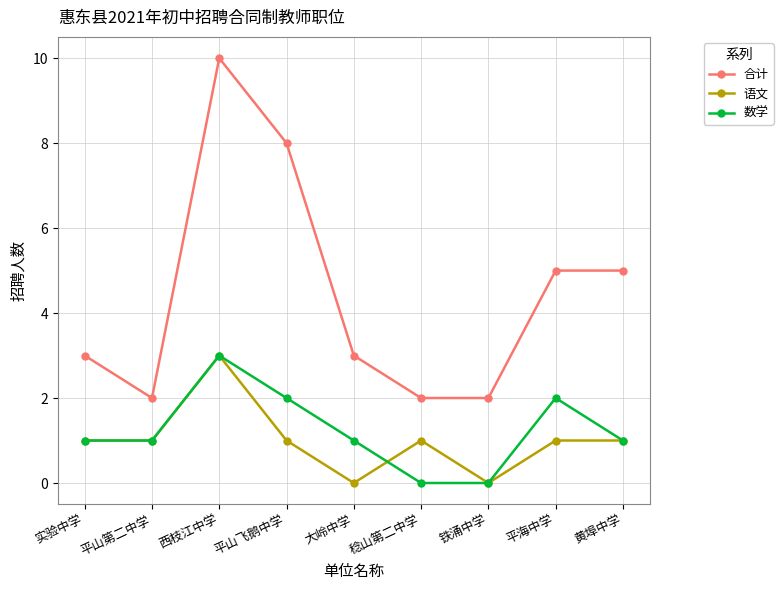

What is the difference between the 数学 values at 平海中学 and 平山第二中学?

1